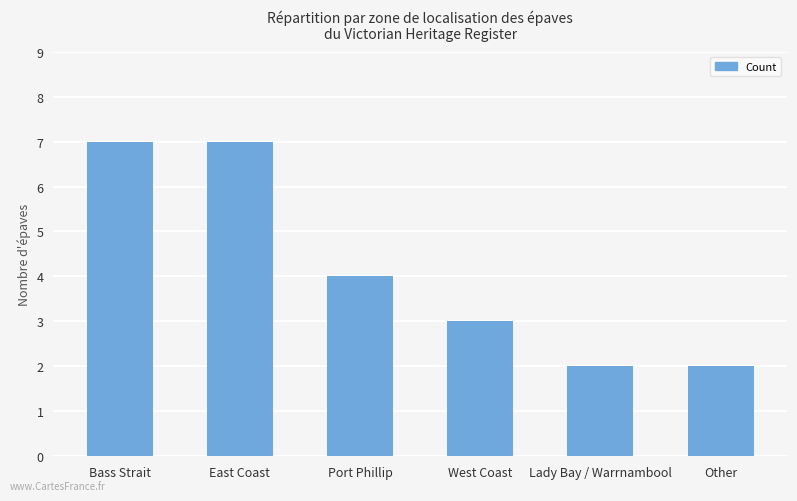

True or false: the data shows 3 at Other.

False